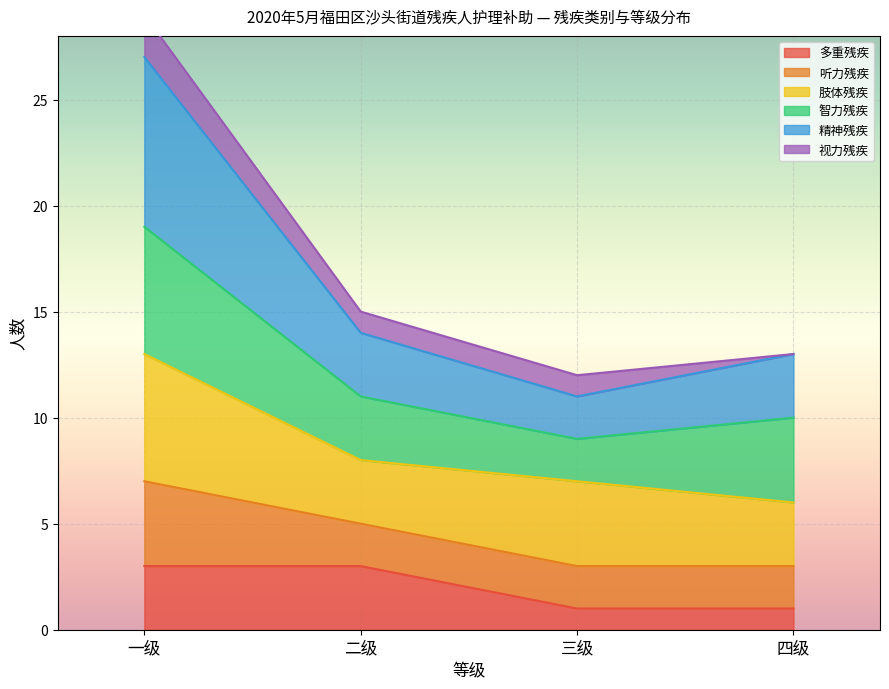

How many data points in 多重残疾 are less than 3?

2